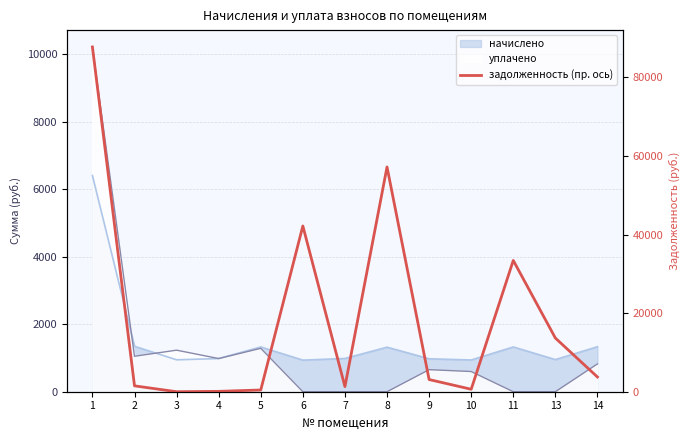

How many interior local peaks (higher than both neighbors) does the data have?

3